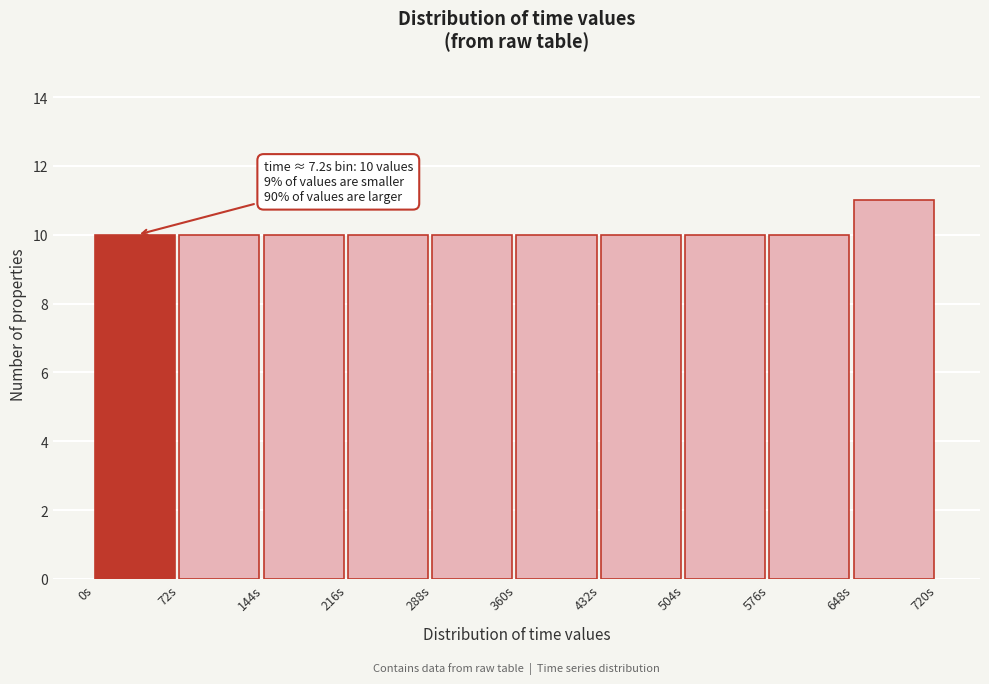

Over which range of the x-axis is the bar tallest?

648 to 720